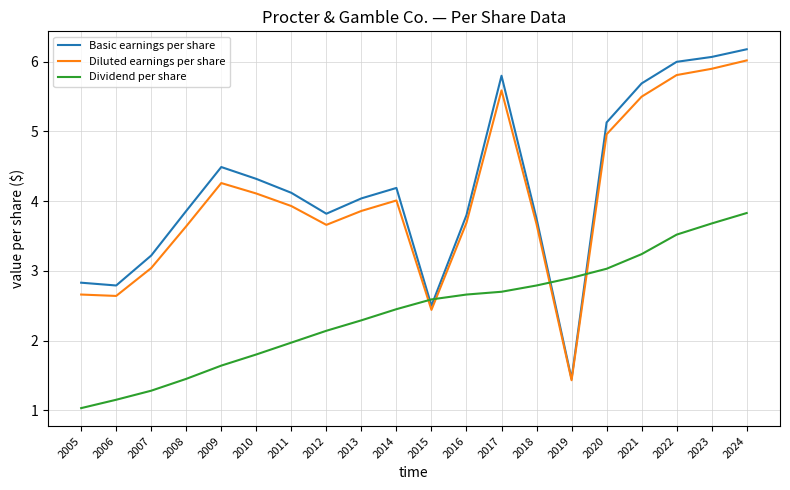

Is the value of Basic earnings per share at 2016 greater than the value of Diluted earnings per share at 2022?

No